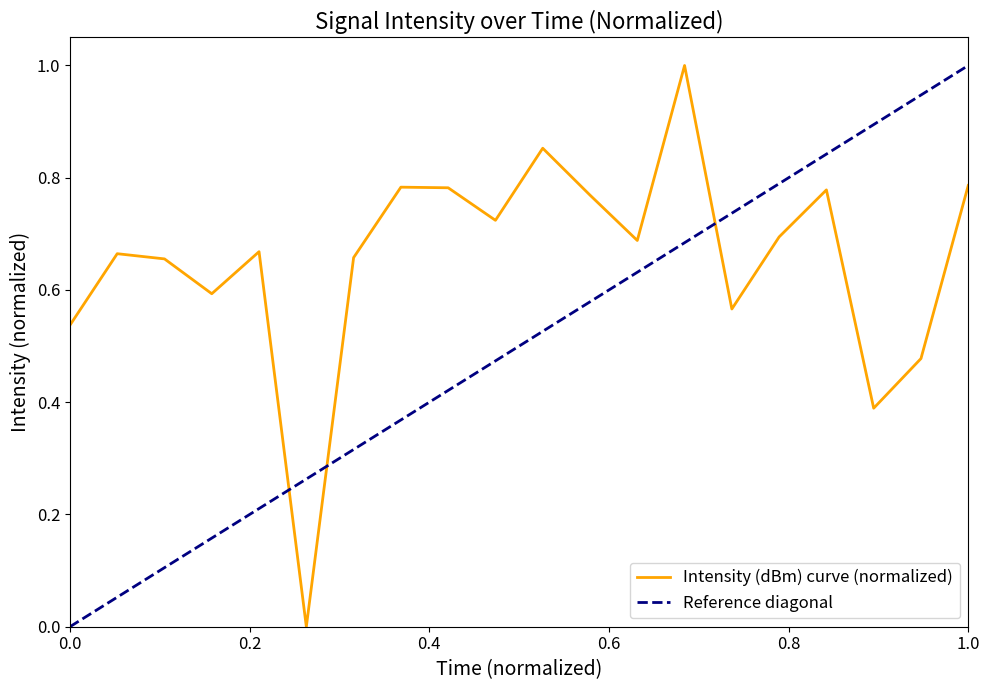

What is the maximum value for Intensity (dBm) curve (normalized)?

1.0